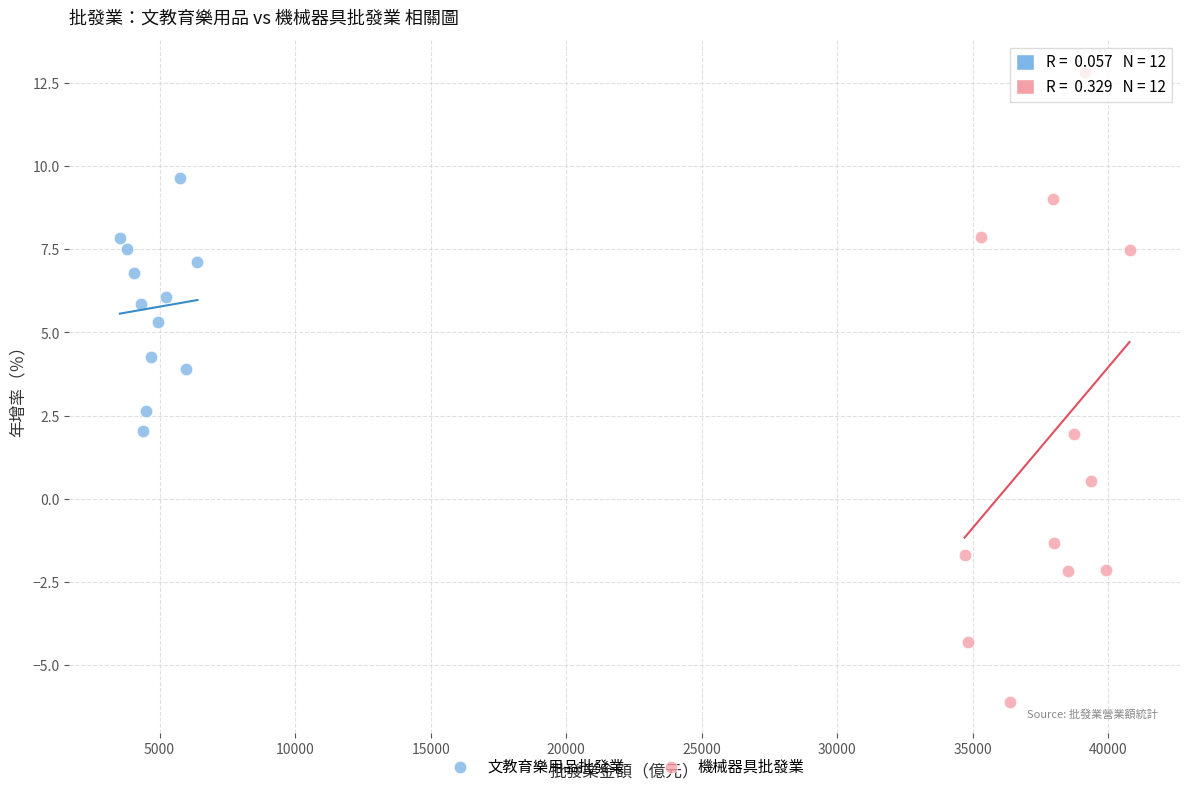

Which series contains the highest Y value?

機械器具批發業